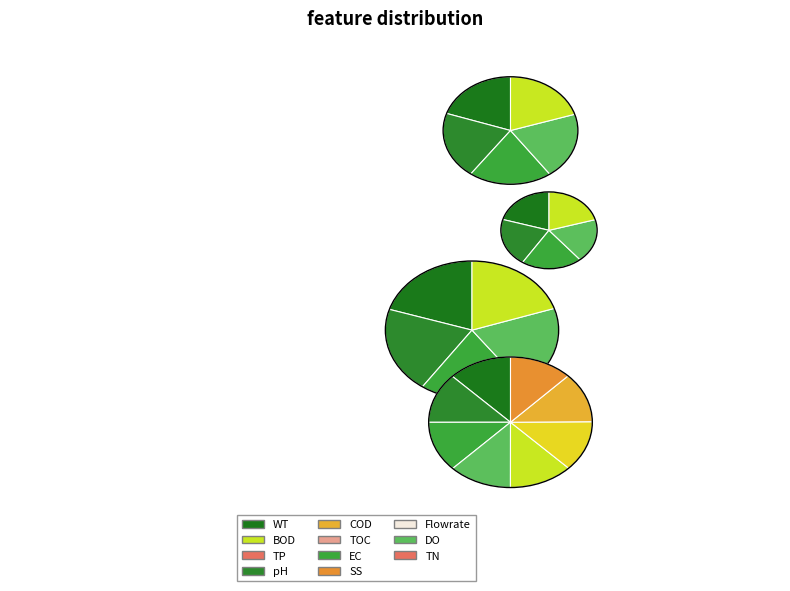

Is 7-Tue the majority of the pie?

No